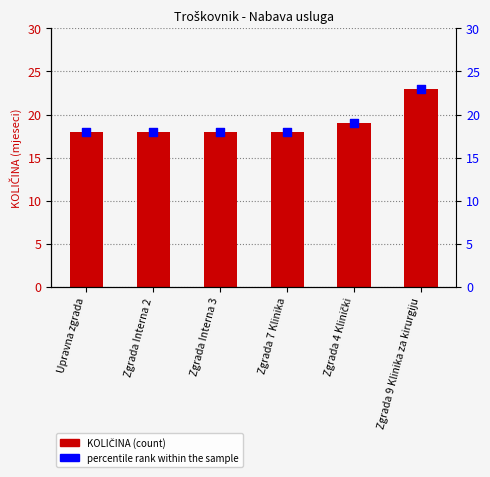

Which series contains the lowest Y value?

KOLIČINA